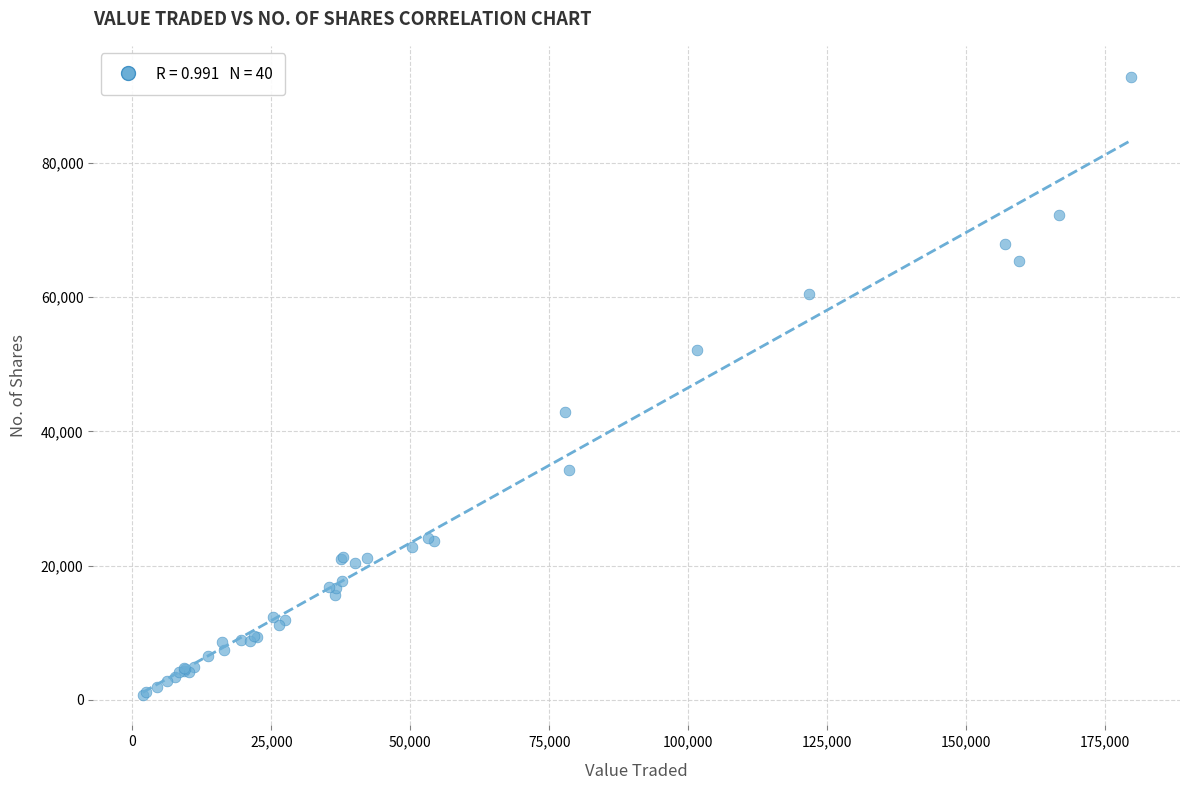

What Y value in the scatter plot is closest to 46804?

42920